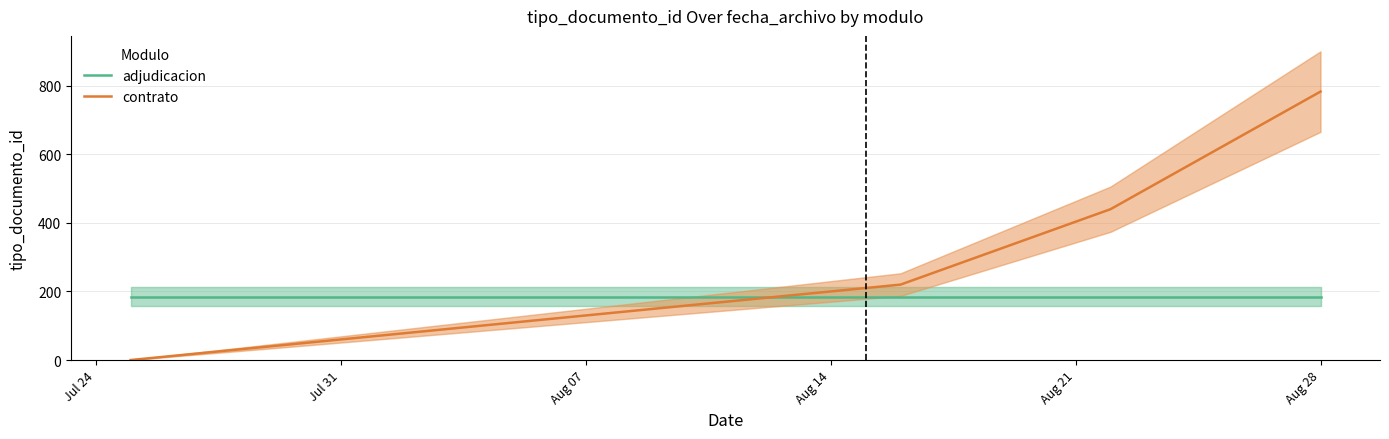

How many times do adjudicacion and contrato cross each other?

1